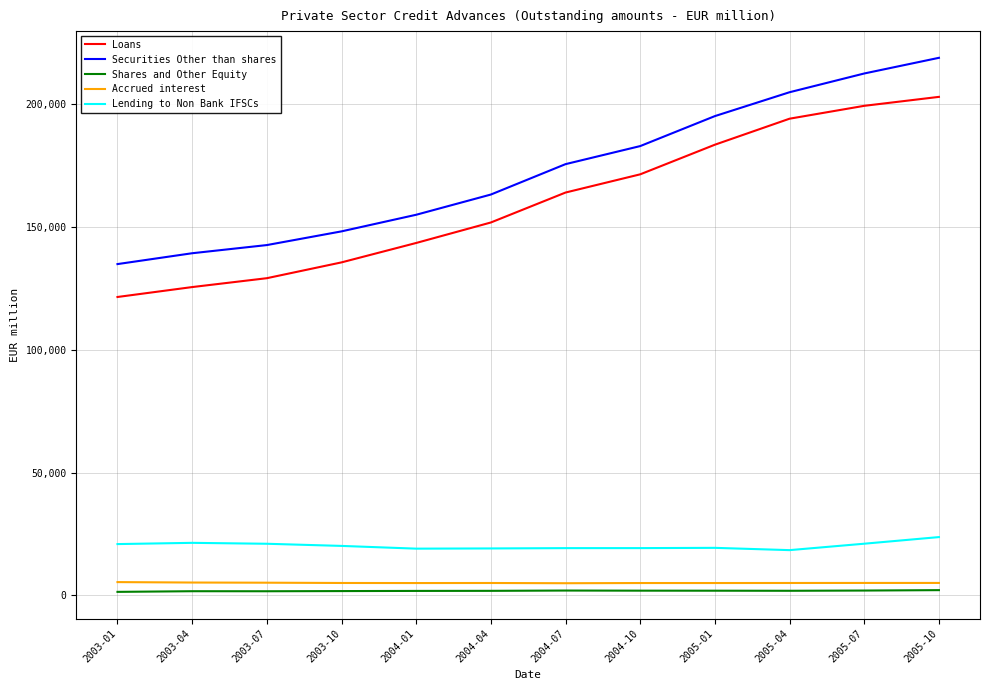

In Shares and Other Equity, how many points are lower than both neighbors (excluding endpoints)?

2